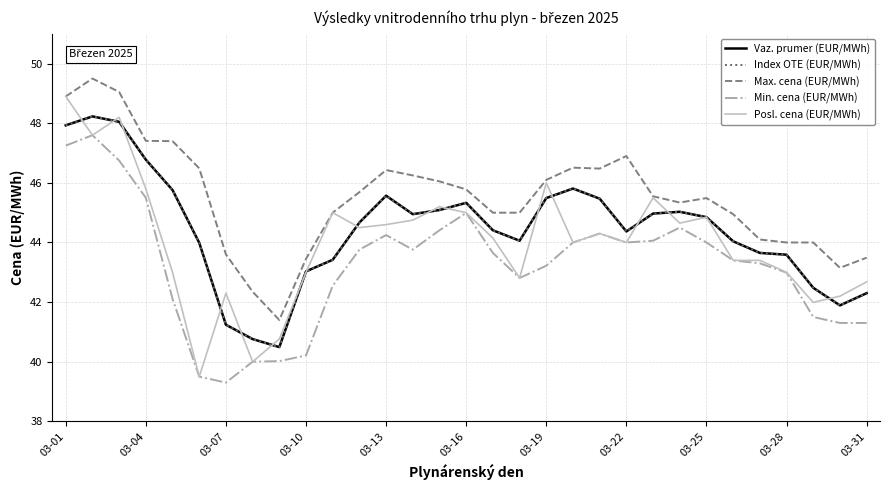

True or false: Vaz. prumer (EUR/MWh) and Max. cena (EUR/MWh) intersect in this chart.

False